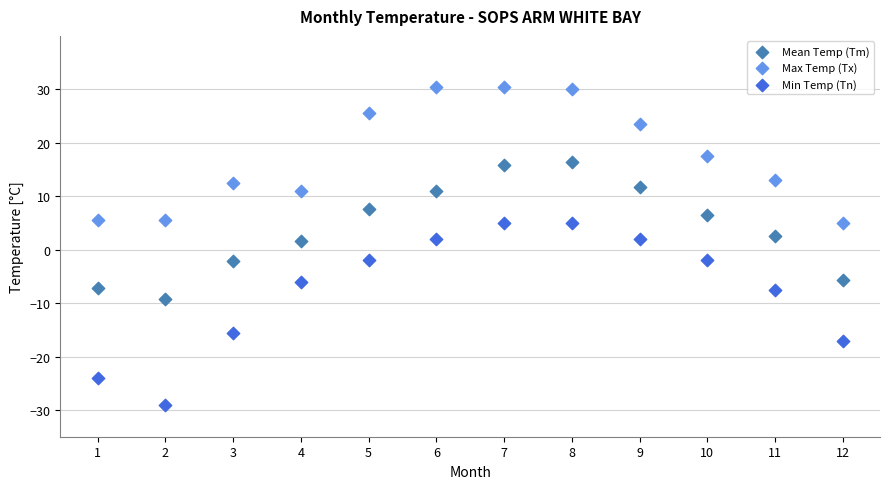

In the Min Temp (Tn) series, what Y value is closest to -12?

-15.5